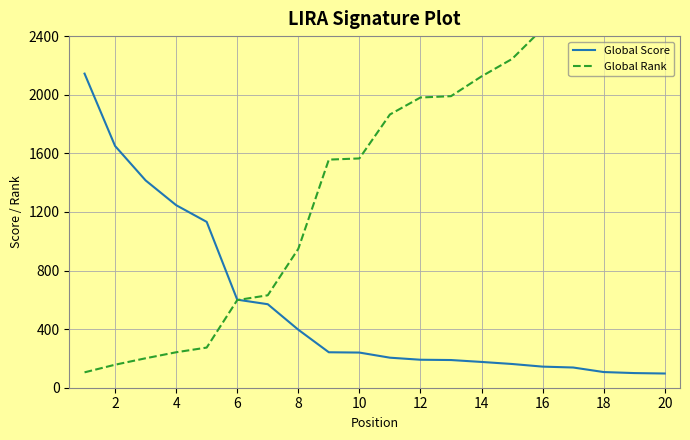

The value of Global Score at 10 is 240. True or false?

True